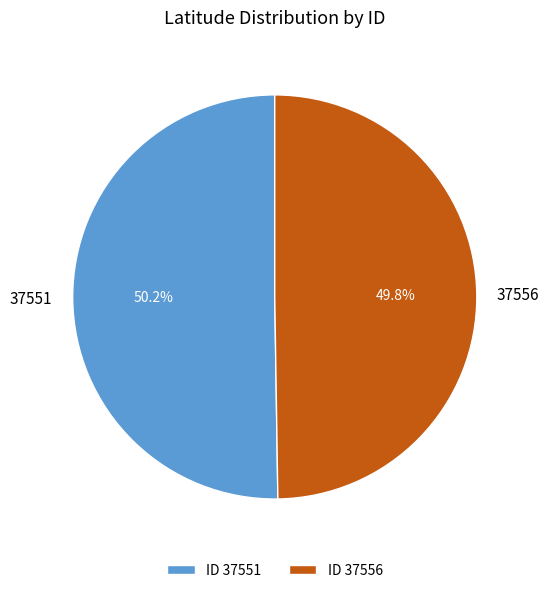

True or false: 37556 accounts for 65% of the total.

False